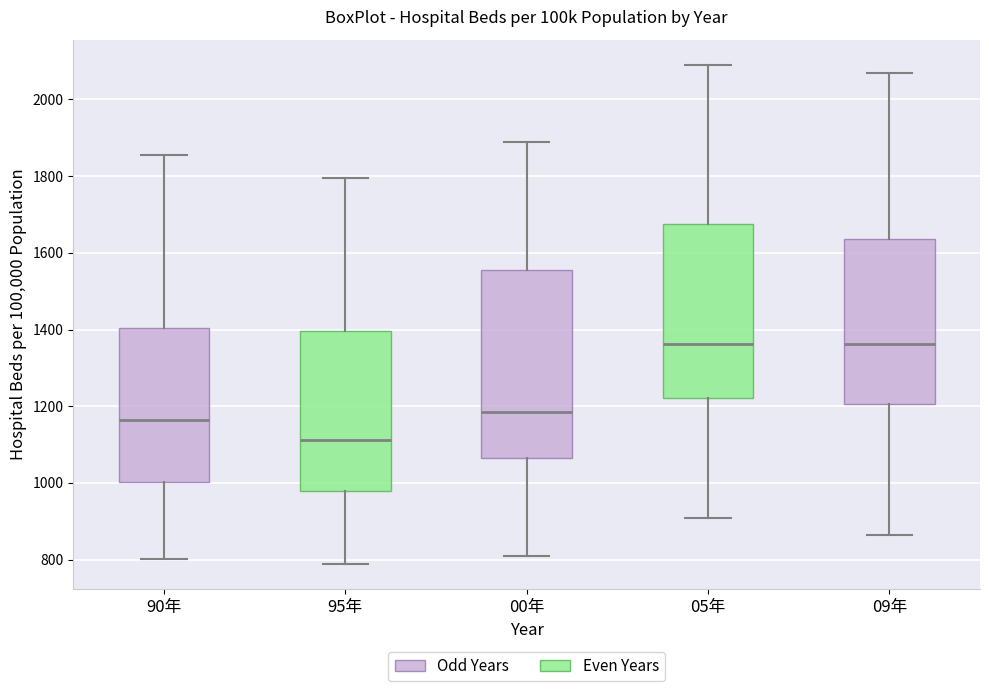

Reading left to right, transcribe this box plot: for each box, give where its median line is, the range the box spans, and where its two whiskers end, as read against the y-axis. The values are not printed on the chart, so give them approximately, as read against the axis.

90年: median 1160, box 1000 to 1400, whiskers 800 to 1860
95年: median 1120, box 980 to 1400, whiskers 780 to 1800
00年: median 1180, box 1060 to 1560, whiskers 820 to 1900
05年: median 1360, box 1220 to 1680, whiskers 900 to 2100
09年: median 1360, box 1200 to 1640, whiskers 860 to 2060